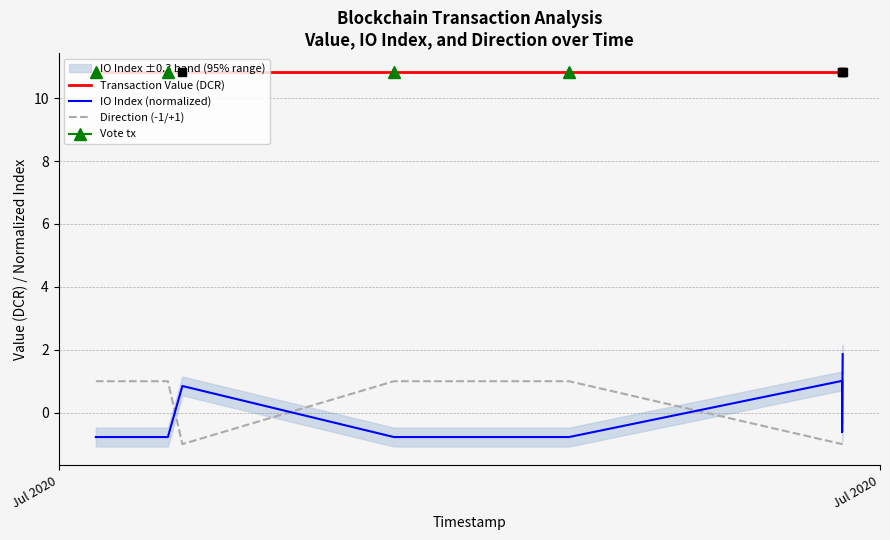

At which label is Transaction Value (DCR) closest to 10?

Jul 2020